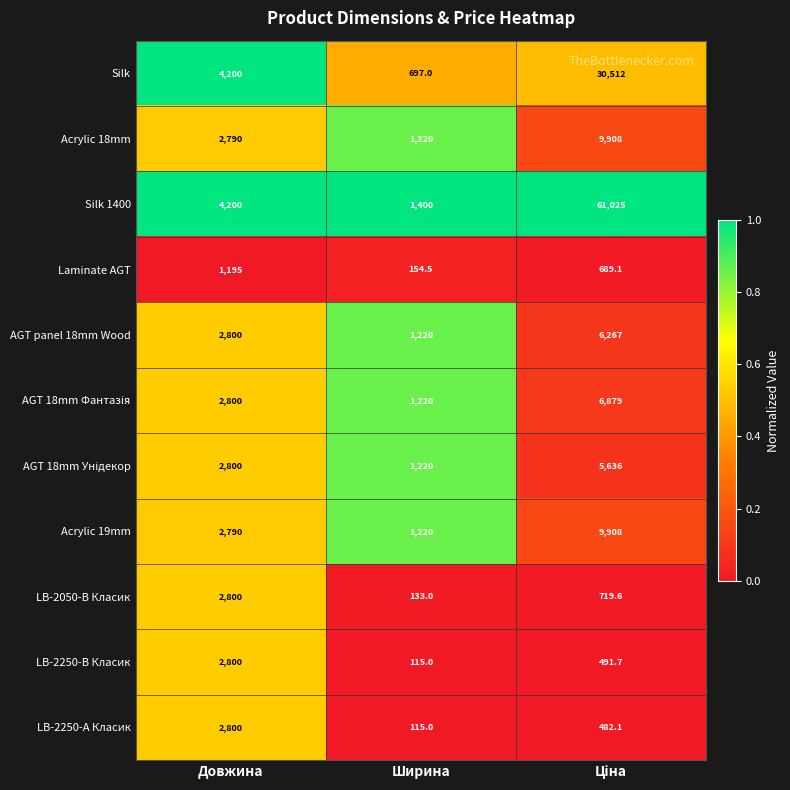

Which series has the widest spread of values?

Silk 1400